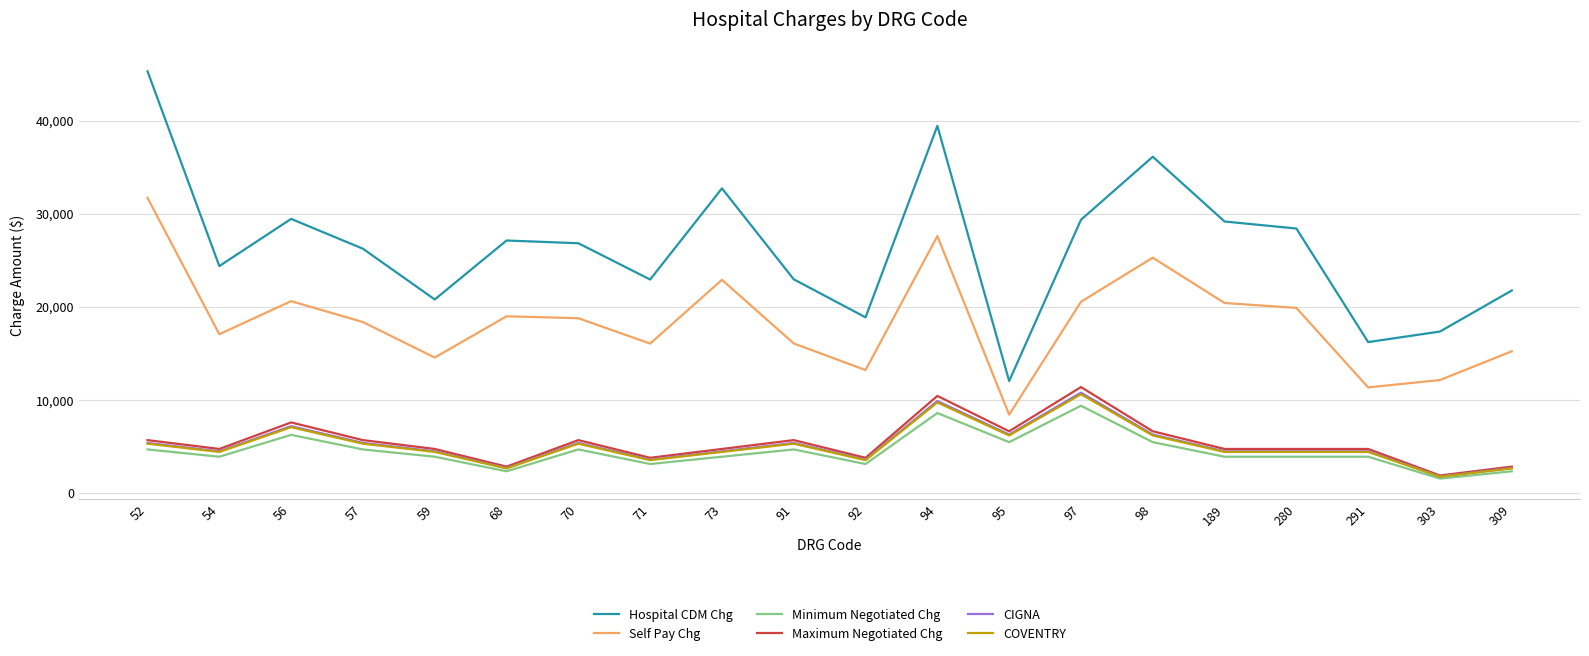

True or false: Minimum Negotiated Chg and Hospital CDM Chg intersect in this chart.

False